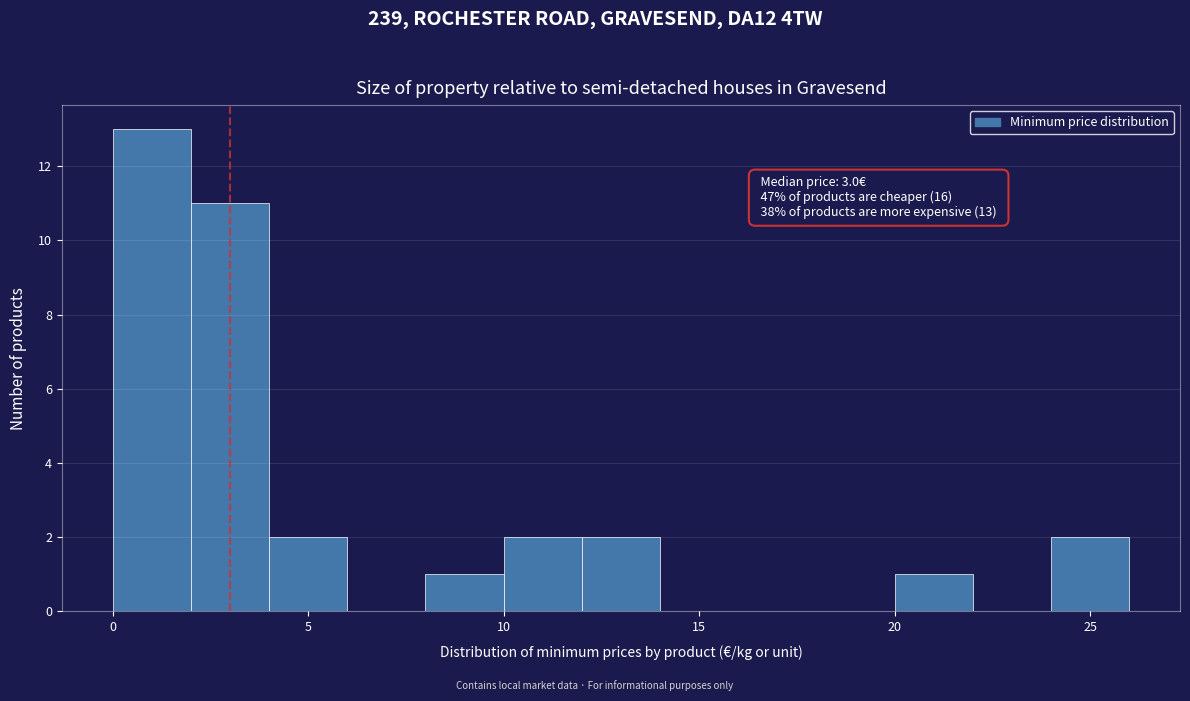

Which range on the x-axis has the tallest bar?

0 to 2